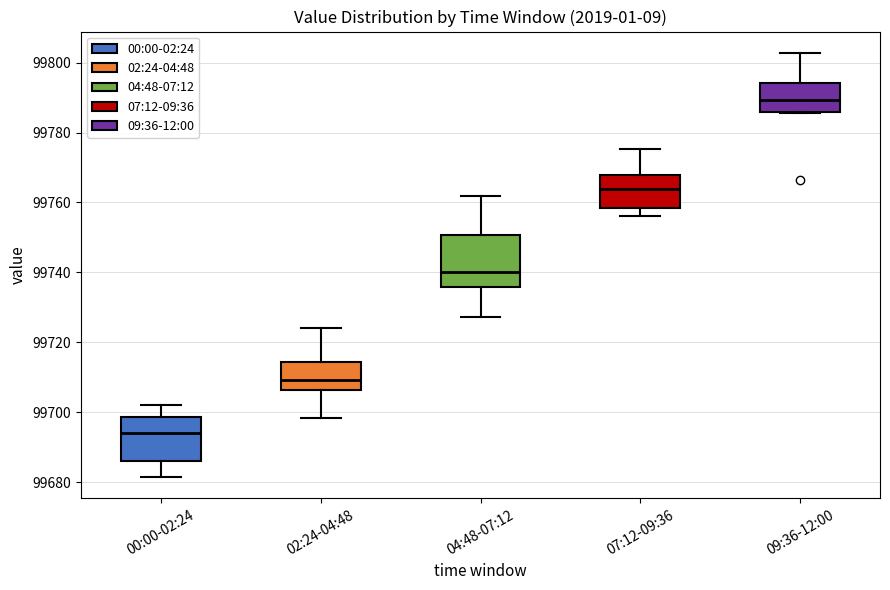

Reading left to right, transcribe this box plot: for each box, give where its median line is, the range the box spans, and where its two whiskers end, as read against the y-axis. The values are not printed on the chart, so give them approximately, as read against the axis.

00:00-02:24: median 99694, box 99686 to 99698, whiskers 99682 to 99702
02:24-04:48: median 99710, box 99706 to 99714, whiskers 99698 to 99724
04:48-07:12: median 99740, box 99736 to 99750, whiskers 99728 to 99762
07:12-09:36: median 99764, box 99758 to 99768, whiskers 99756 to 99776
09:36-12:00: median 99790, box 99786 to 99794, whiskers 99786 to 99802